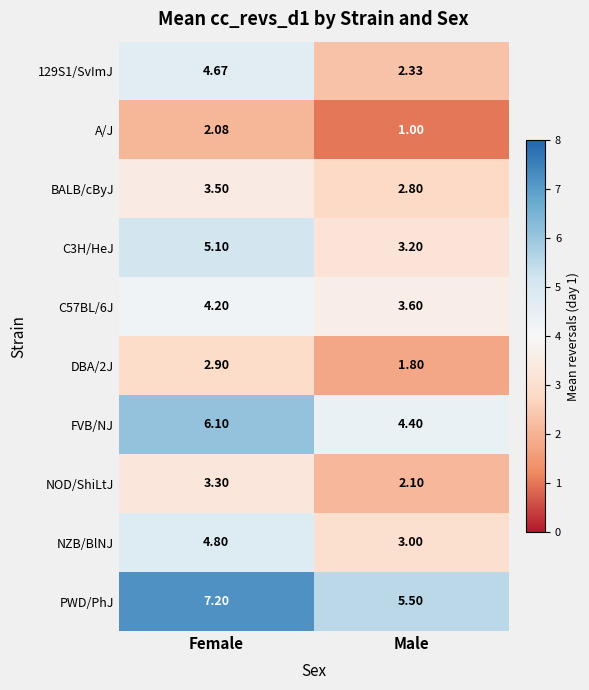

Where does the PWD/PhJ series first go above 7?

Female